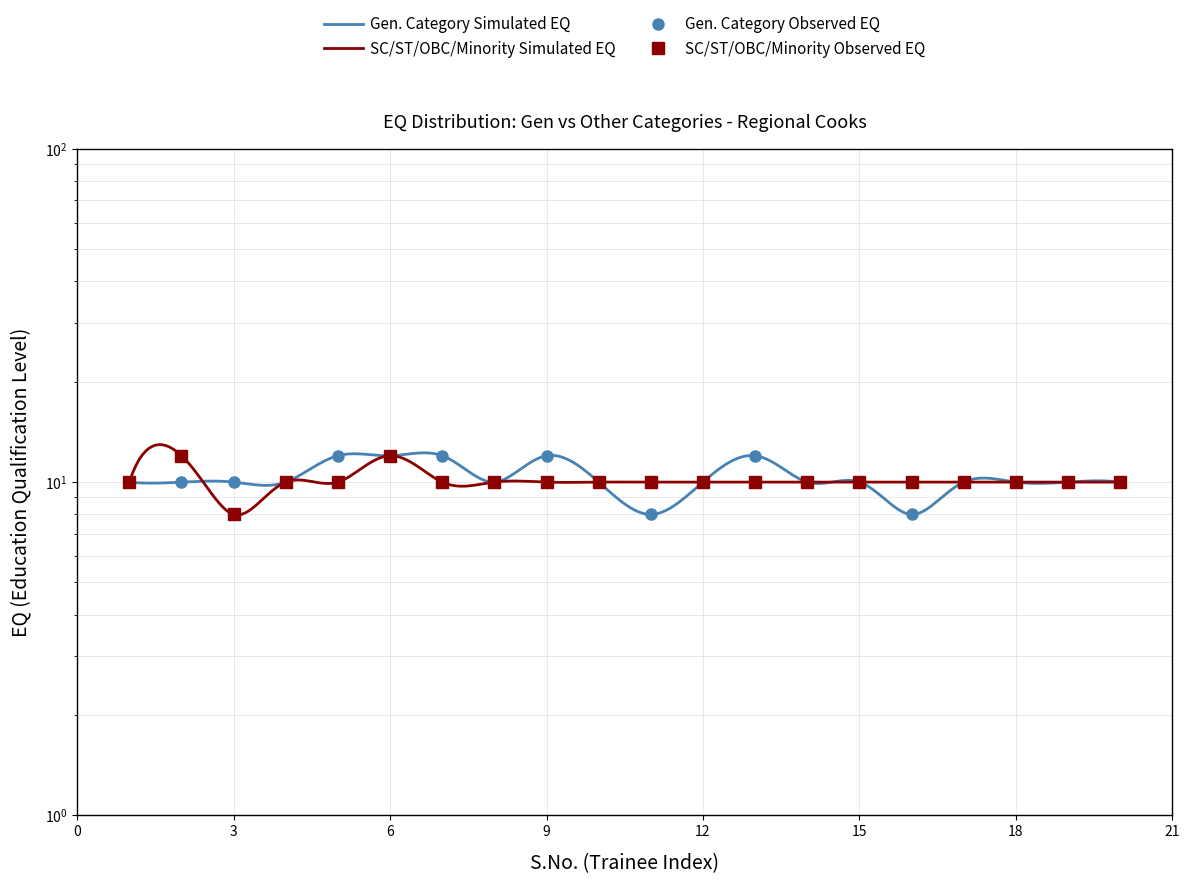

How many interior local valleys does the SC/ST/OBC/Minority count by EQ series have?

1